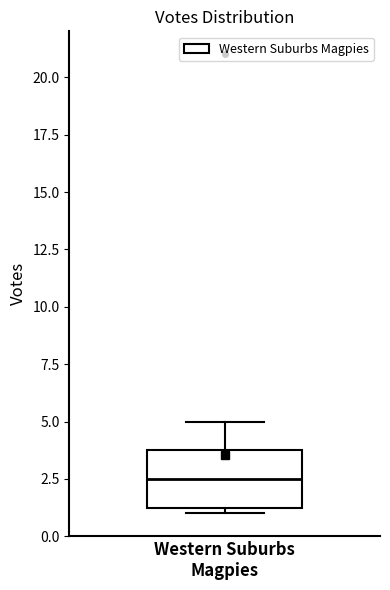

Where does the upper whisker of the box for Western Suburbs Magpies end on the y-axis? The values are not printed on the chart, so give them approximately, as read against the axis.

5.0